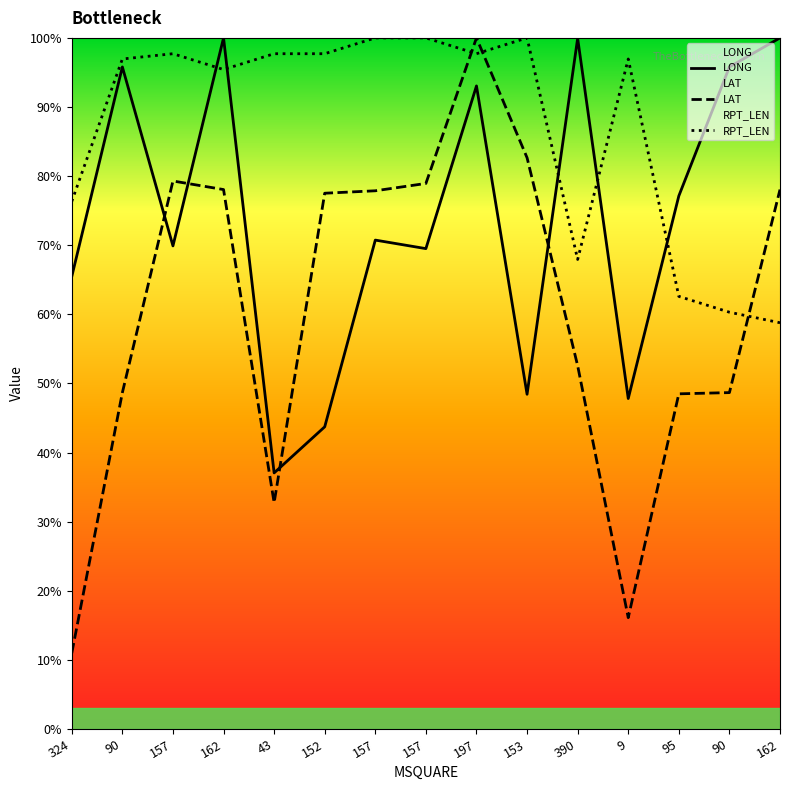

What is the greatest value displayed?

100.0